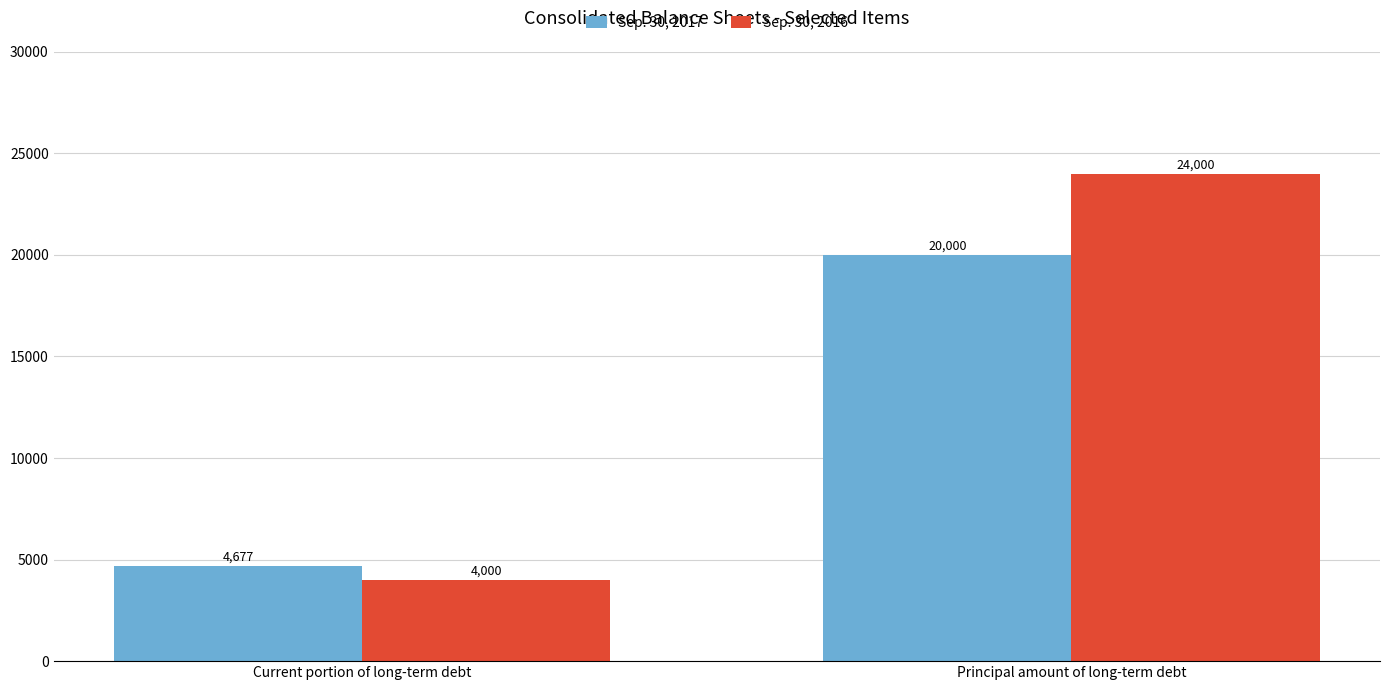

What is the value of the Sep. 30, 2017 bar at the 1st from the left?

4677